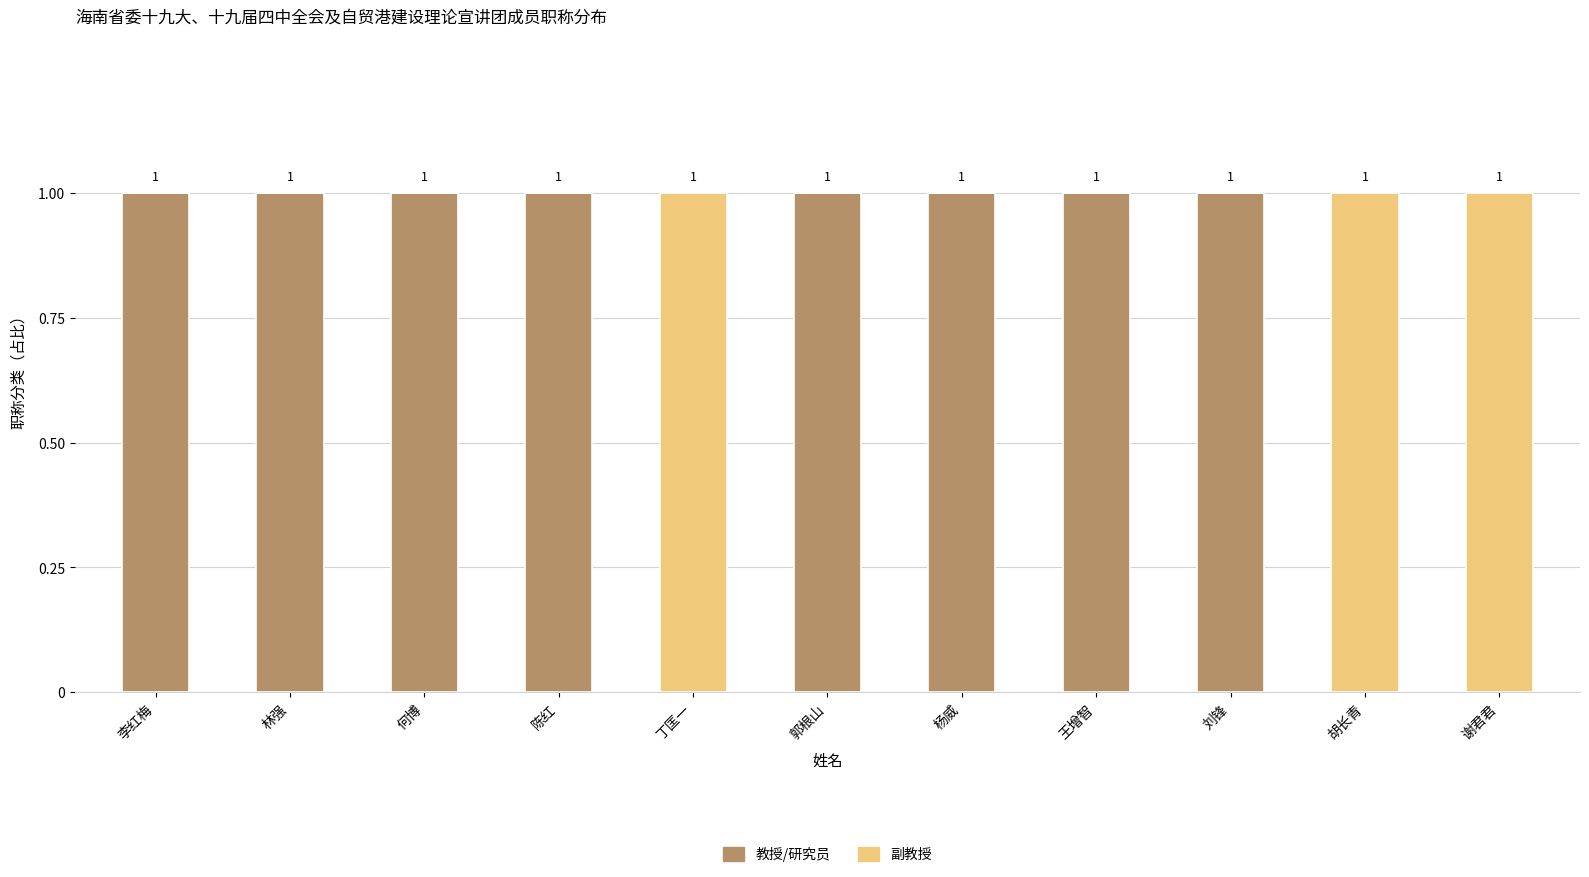

The value of 教授/研究员 at 刘锋 is 1. True or false?

True